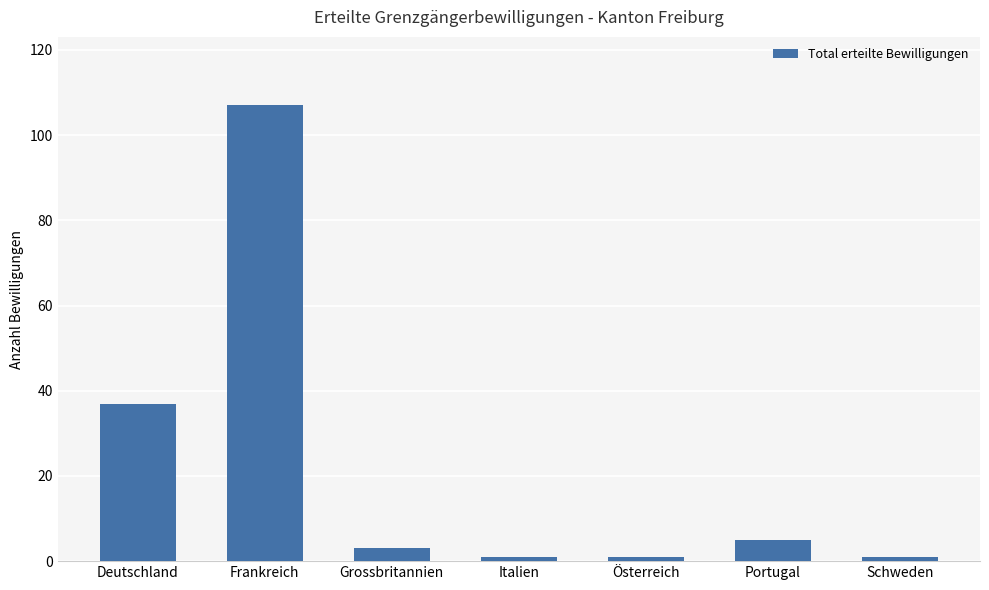

Between Portugal and Deutschland, which is larger?

Deutschland